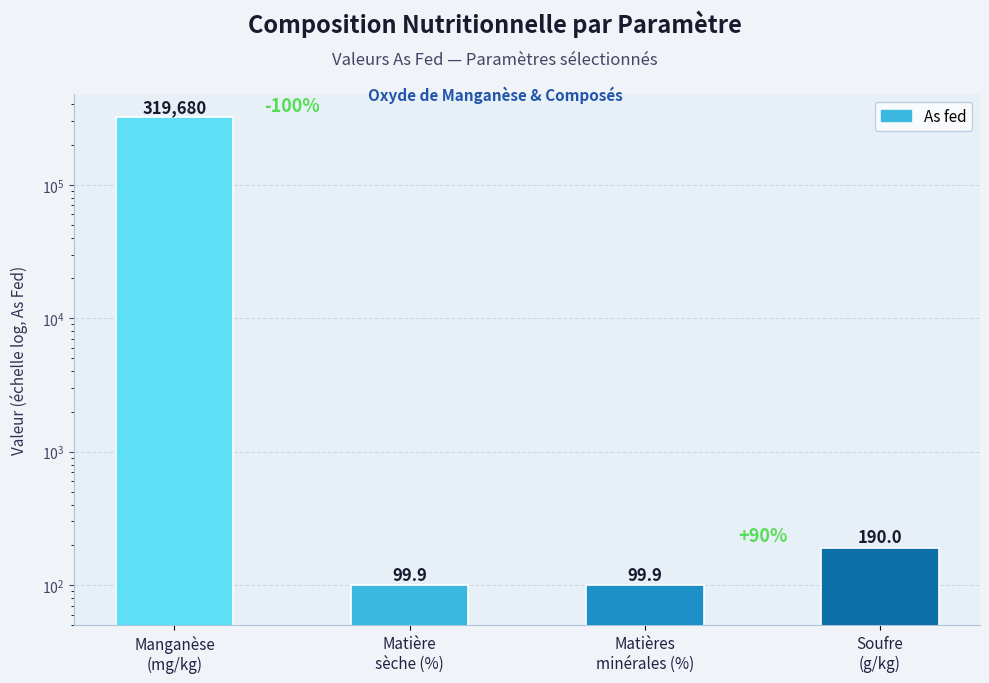

How many data points are less than 190?

2